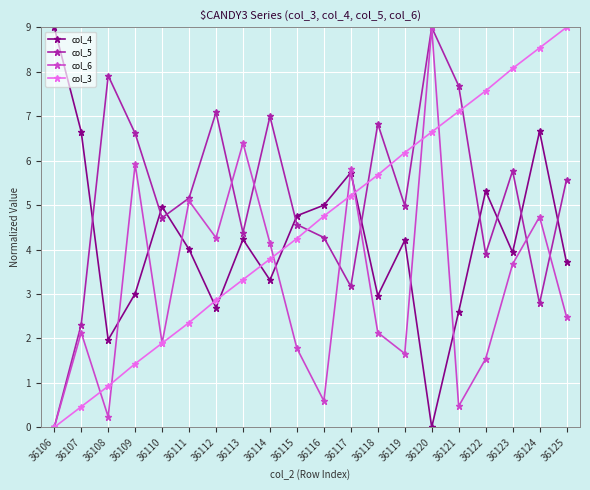

True or false: col_6 and col_5 cross at least once.

True